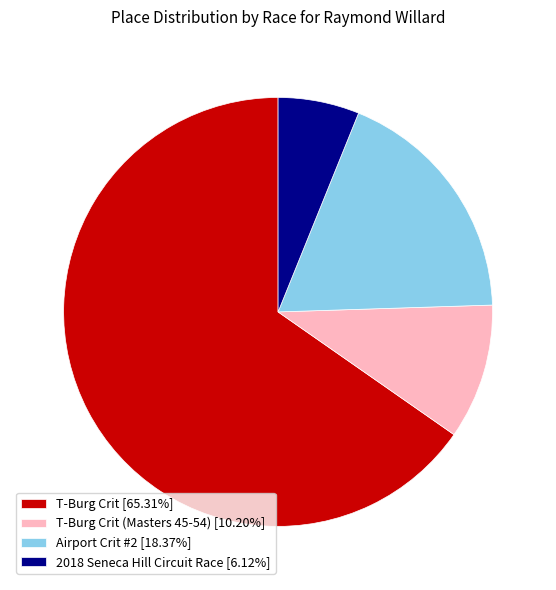

Is the sum of 2018 Seneca Hill Circuit Race [6.12%] and T-Burg Crit [65.31%] greater than half?

Yes